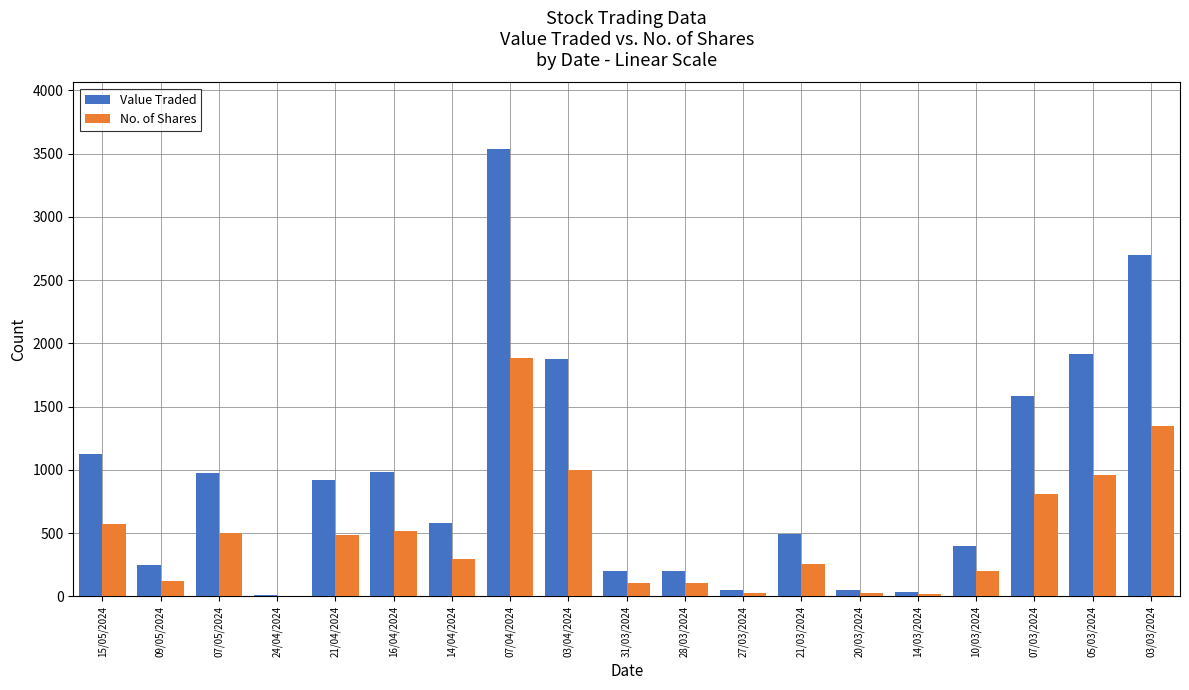

What is the sum of the No. of Shares values at 03/04/2024 and 05/03/2024?

1957